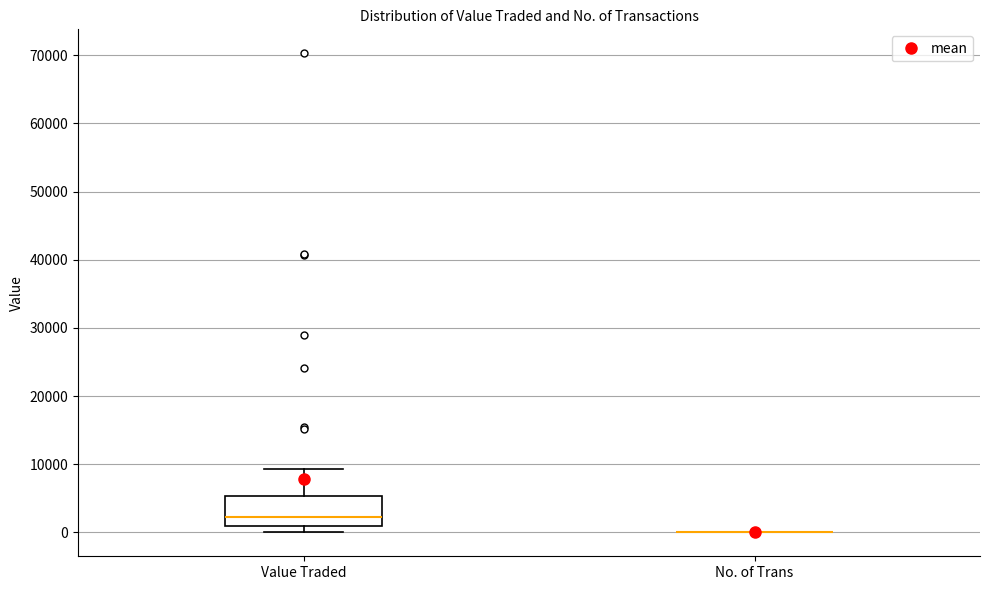

Reading left to right, transcribe this box plot: for each box, give where its median line is, the range the box spans, and where its two whiskers end, as read against the y-axis. The values are not printed on the chart, so give them approximately, as read against the axis.

Value Traded: median 2000, box 1000 to 5000, whiskers 0 to 9000
No. of Trans: box collapsed to a line at 0, whiskers 0 to 0